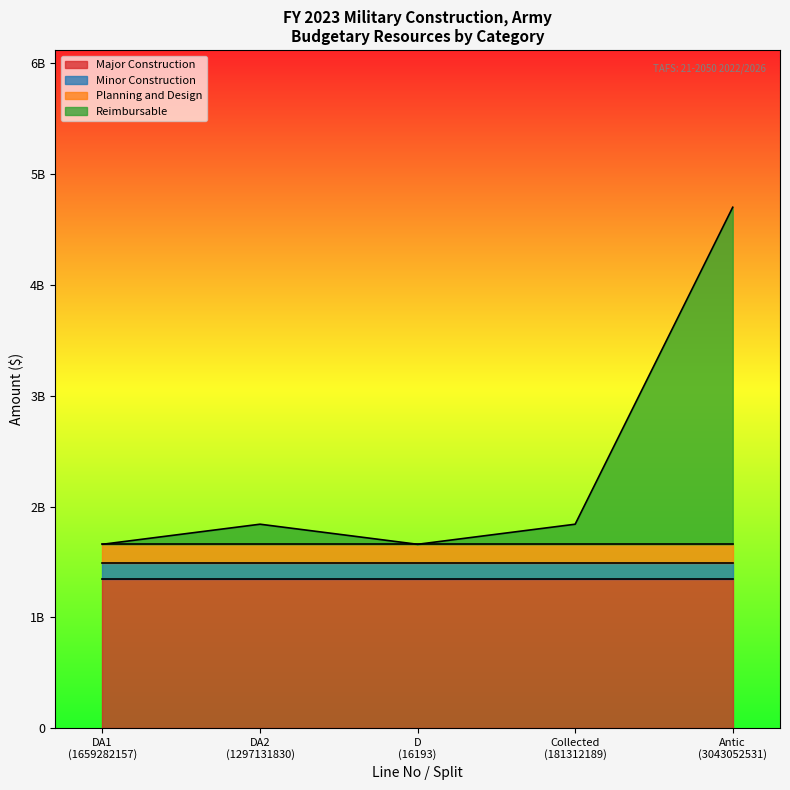

Does the chart display data point markers on the line(s)?

No